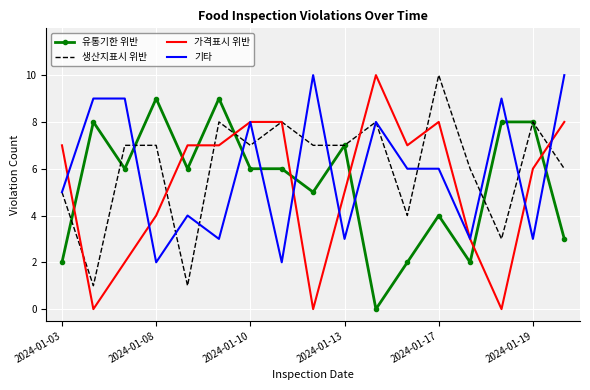

Which series has the widest spread of values?

가격표시 위반